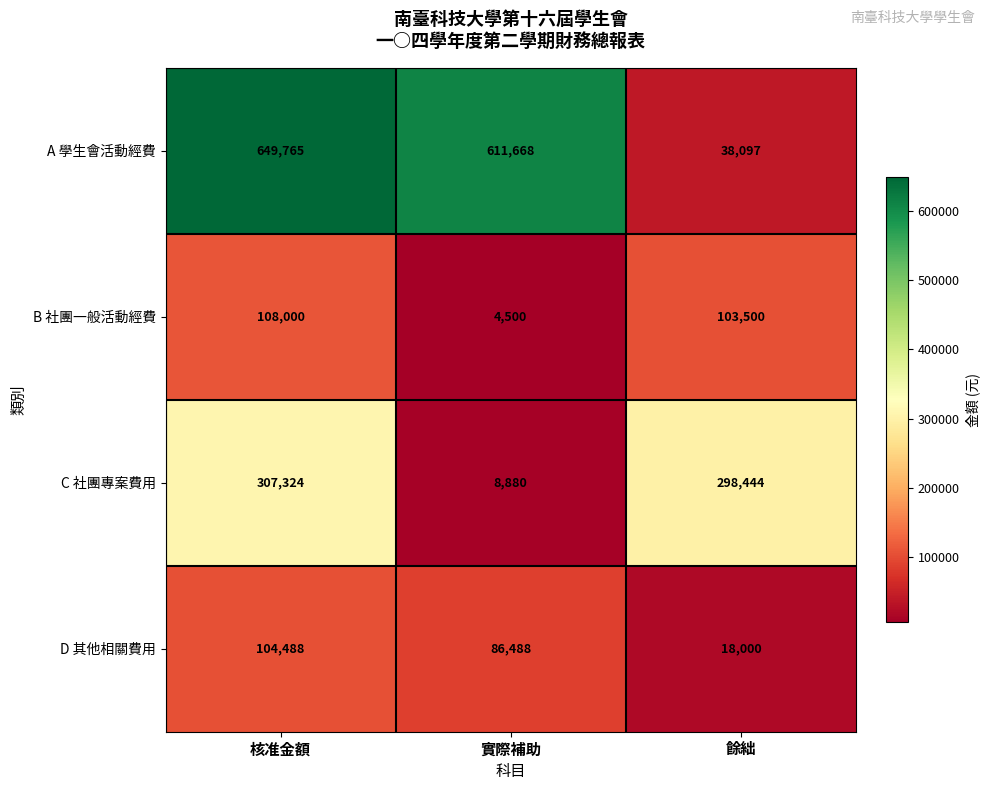

Which series has the largest range (max minus min)?

A 學生會活動經費